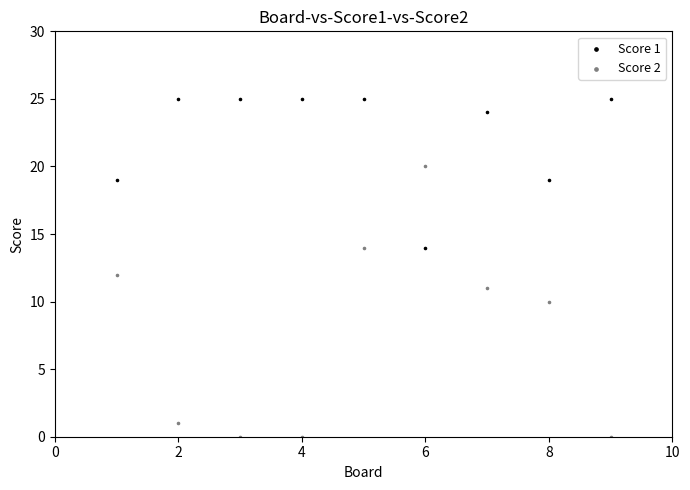

Which series contains the lowest Y value?

Score 2